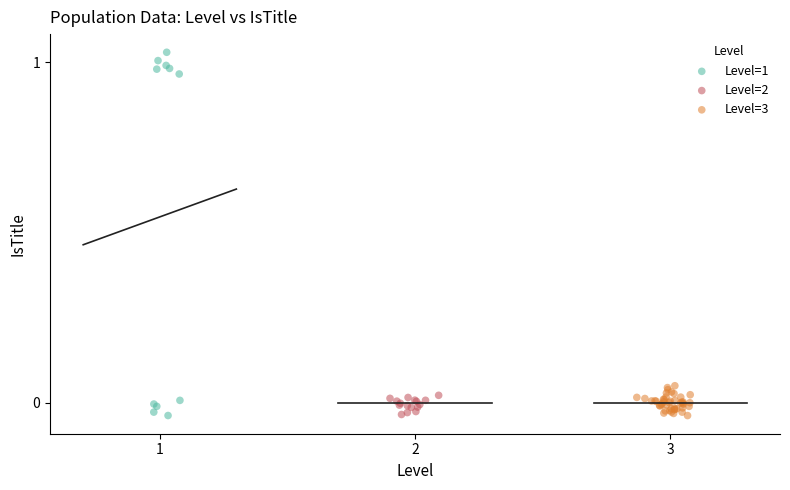

Which series contains the highest Y value?

Level=1